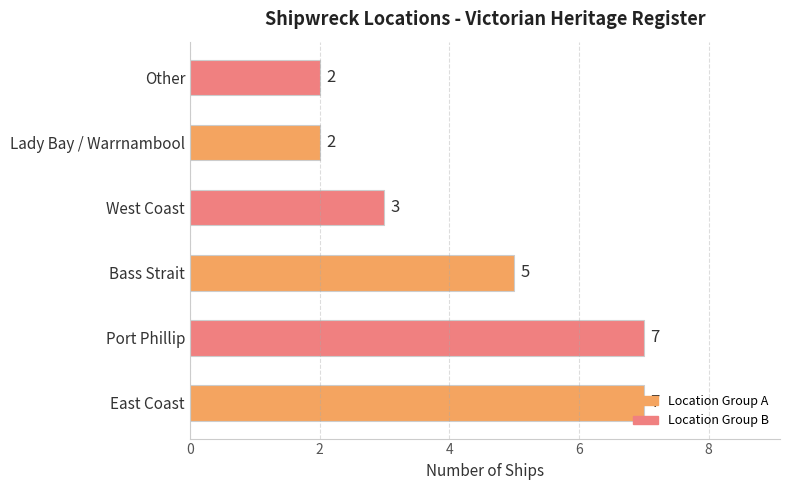

The chart shows a value of 4 at West Coast. True or false?

False